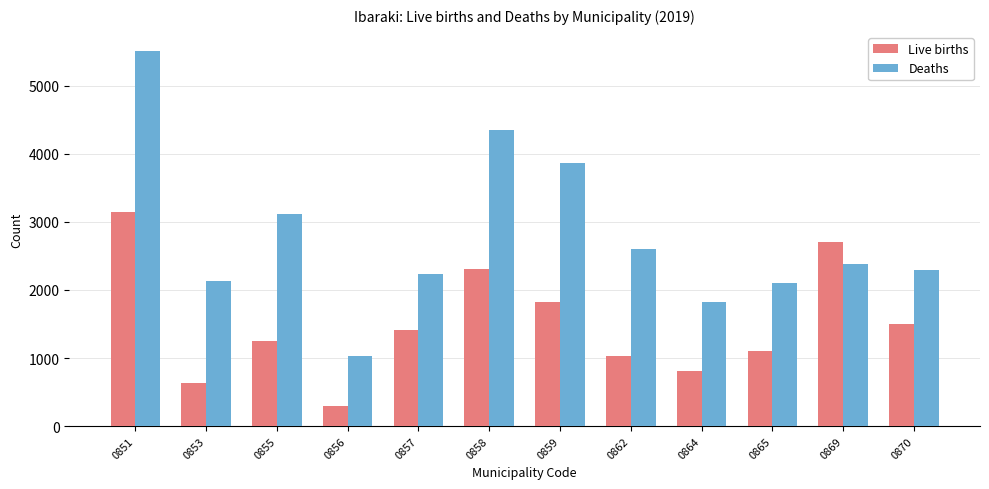

What is the total value across all series at 0870?

3785